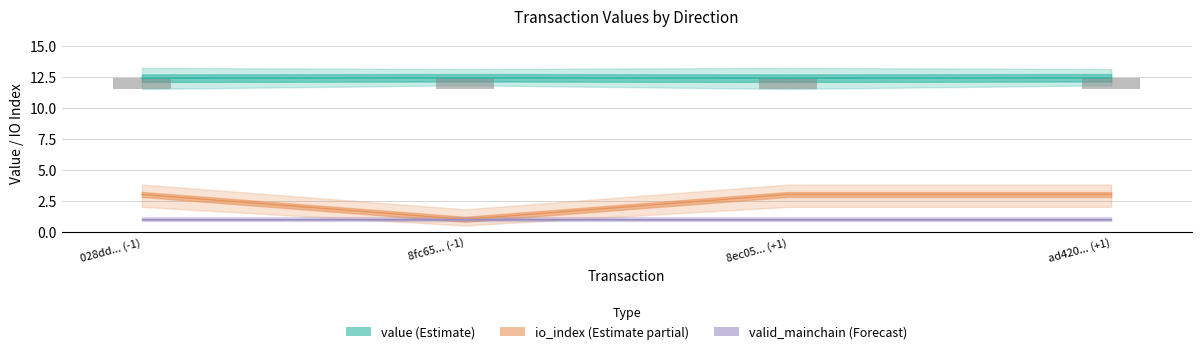

True or false: the data shows 1.3 at 8fc65... (-1).

False